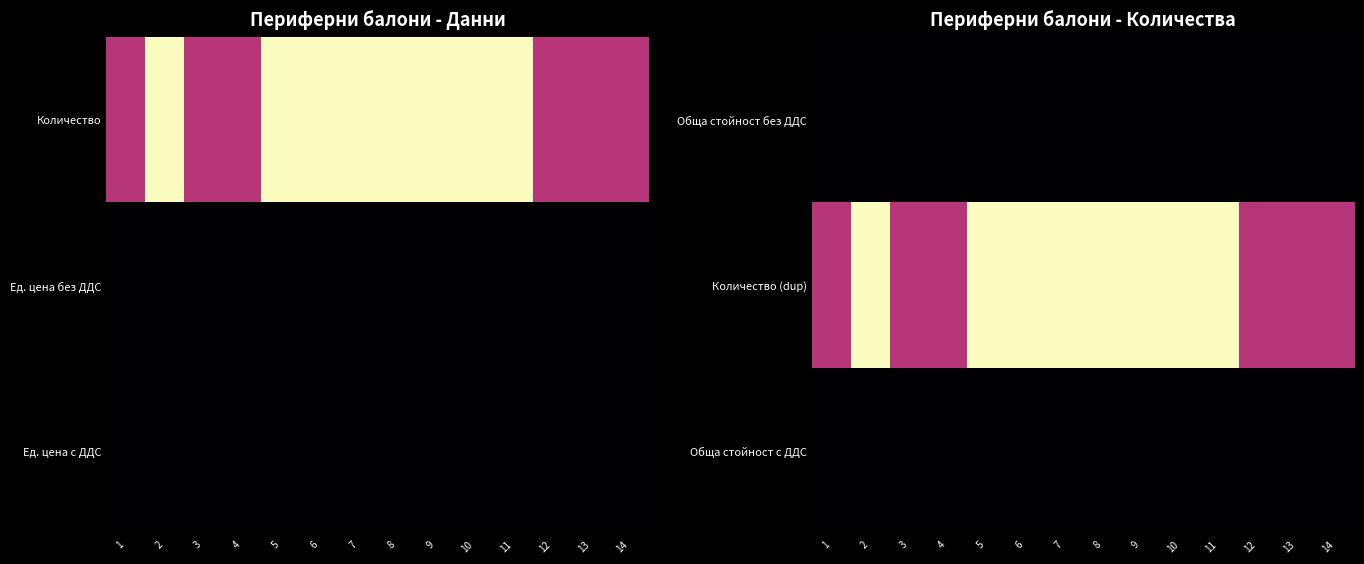

Reading right to left, extract all data points from this chart.

Обща стойност без ДДС: 14=0	13=0	12=0	11=0	10=0	9=0	8=0	7=0	6=0	5=0	4=0	3=0	2=0	1=0
Количество (dup): 14=5	13=5	12=5	11=10	10=10	9=10	8=10	7=10	6=10	5=10	4=5	3=5	2=10	1=5
Обща стойност с ДДС: 14=0	13=0	12=0	11=0	10=0	9=0	8=0	7=0	6=0	5=0	4=0	3=0	2=0	1=0